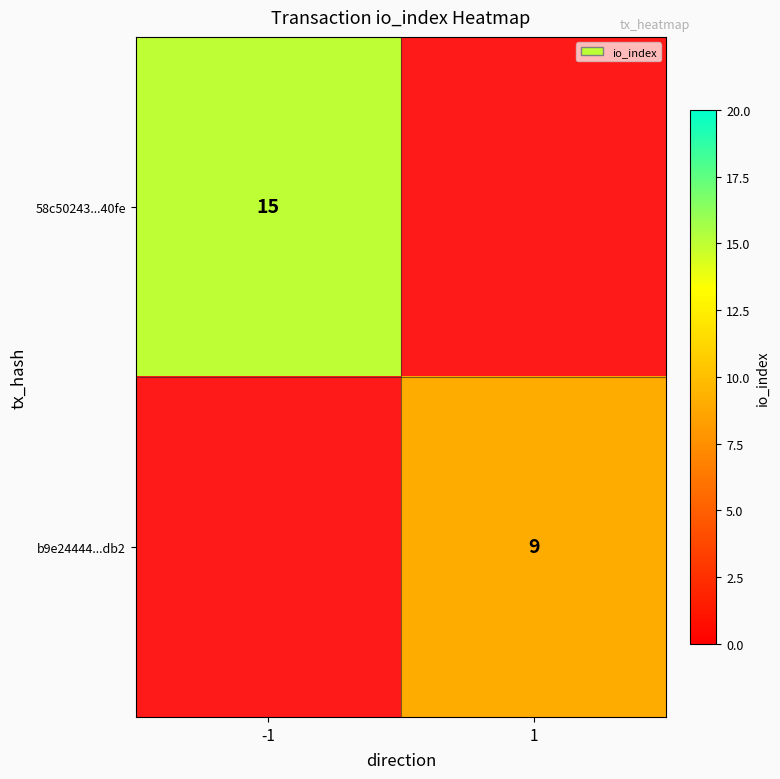

At which category does the chart reach its minimum across all series?

1